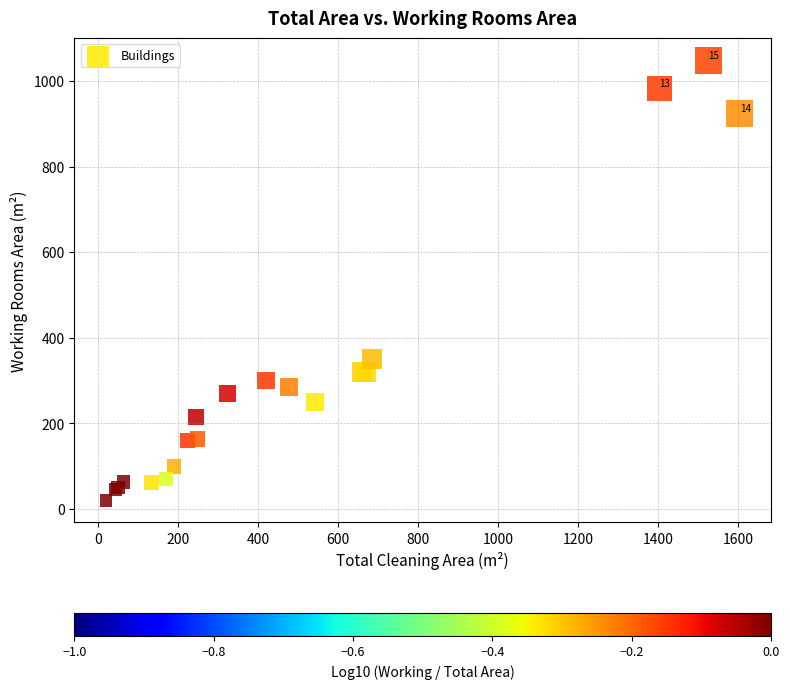

What Y value in the scatter plot is closest to 534?

350